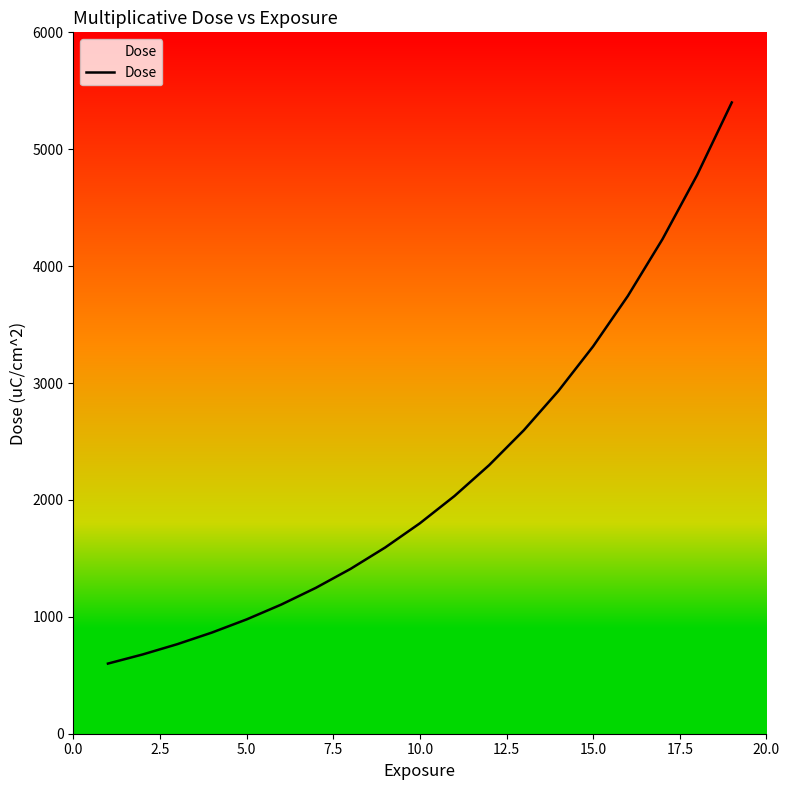

What is the smallest value displayed?

600.0